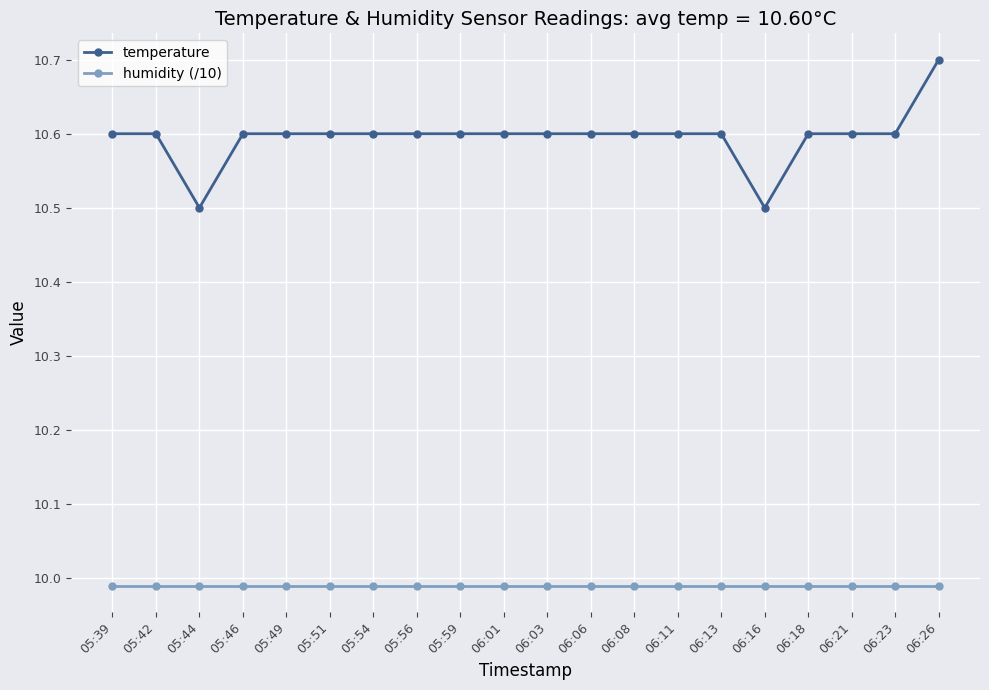

Count the temperature values in the range 10 to 11.

20